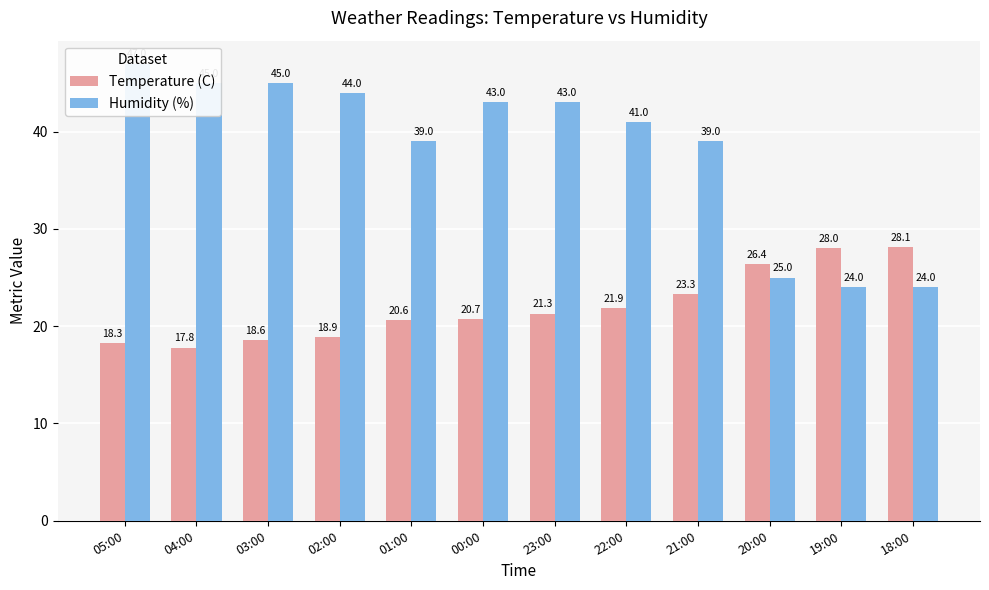

Rank the series by their maximum value, from lowest to highest.

Temperature (C), Humidity (%)